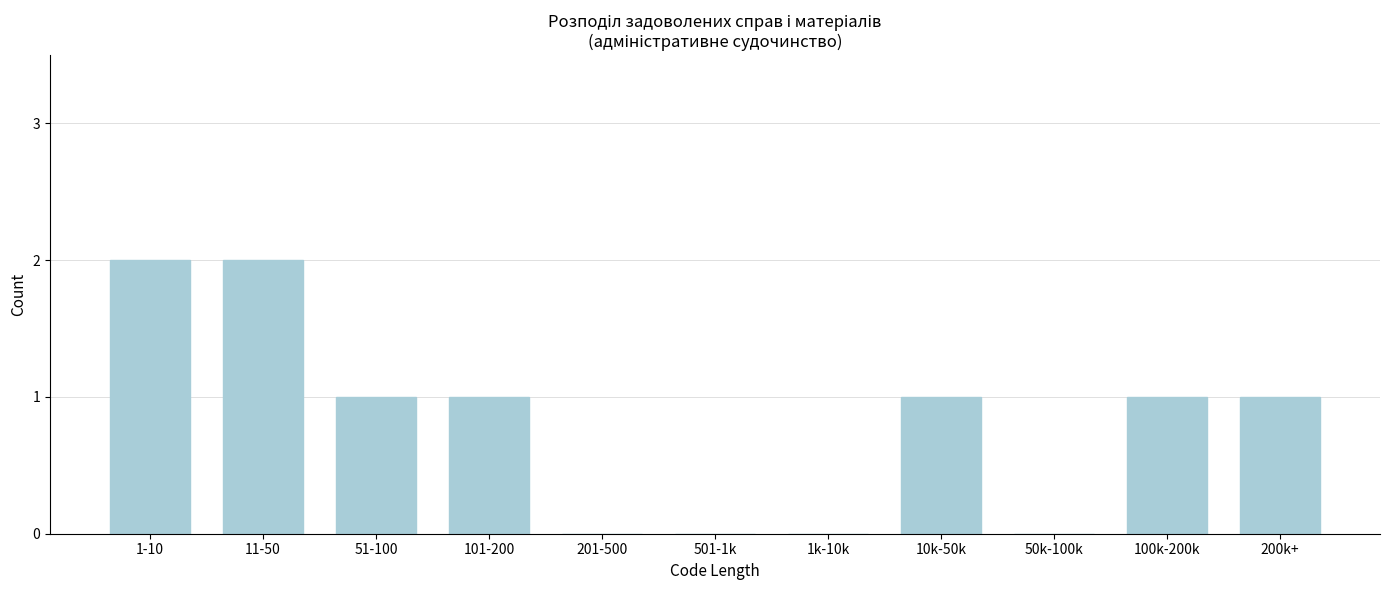

Reading left to right, list all the values displayed in this chart.

1-10=2	11-50=2	51-100=1	101-200=1	201-500=0	501-1k=0	1k-10k=0	10k-50k=1	50k-100k=0	100k-200k=1	200k+=1